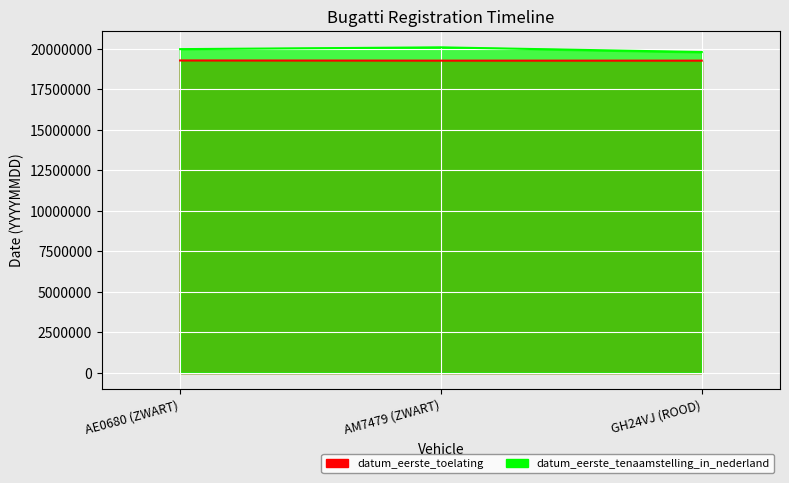

Between AE0680 (ZWART) and AM7479 (ZWART), which series saw the biggest shift?

datum_eerste_tenaamstelling_in_nederland